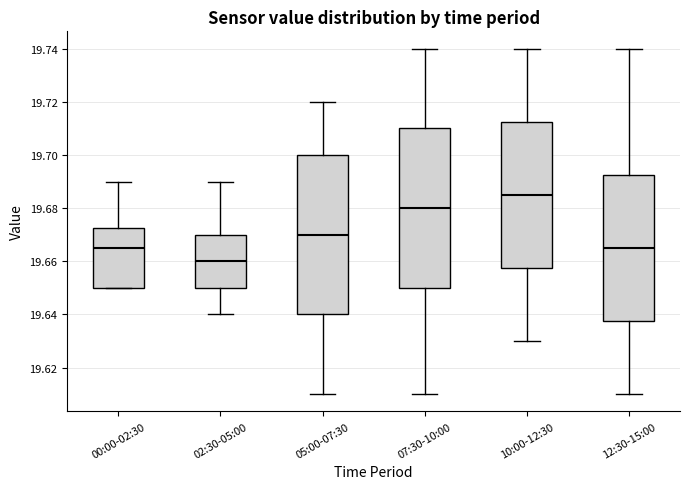

Which box's median line is the highest?

10:00-12:30